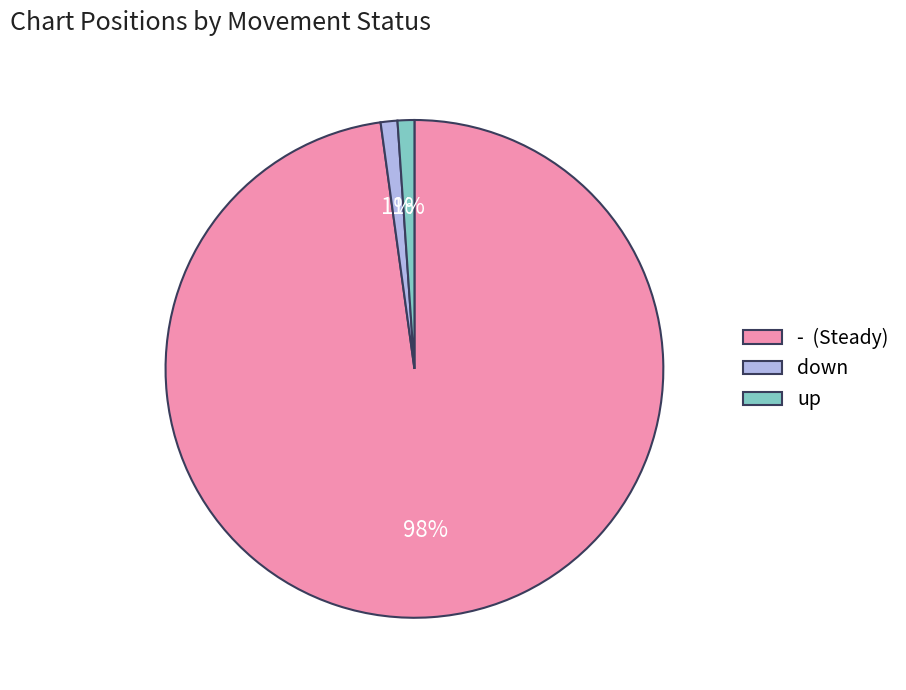

To the nearest percent, what is the difference between the largest and smallest slice percentages?

97%